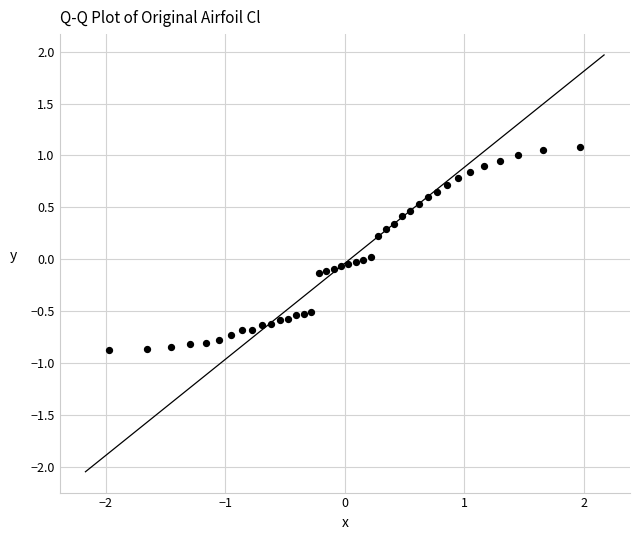

What is the range of X values (max minus min)?

3.9